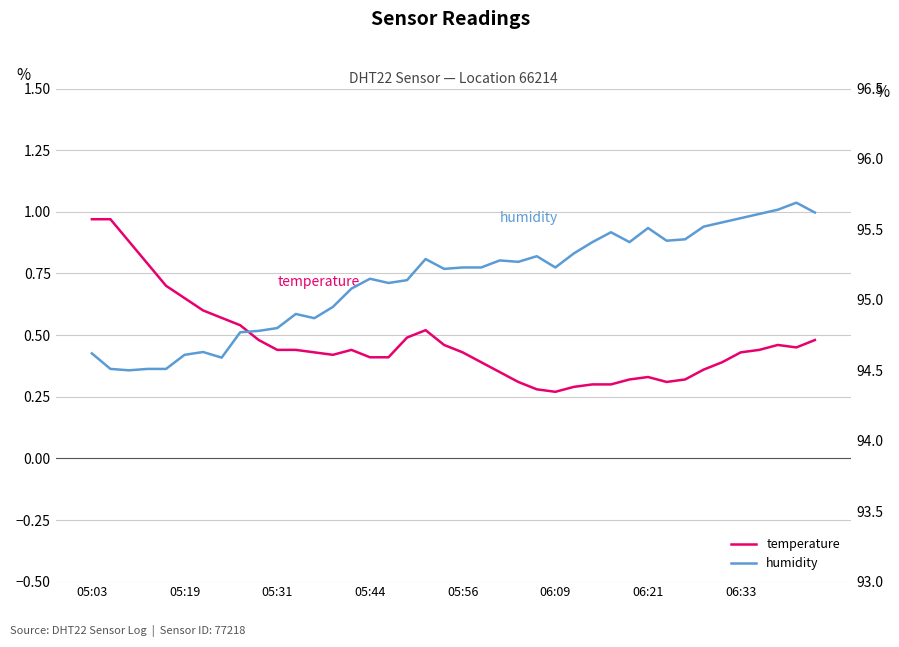

How many values in the humidity series exceed 95?

26